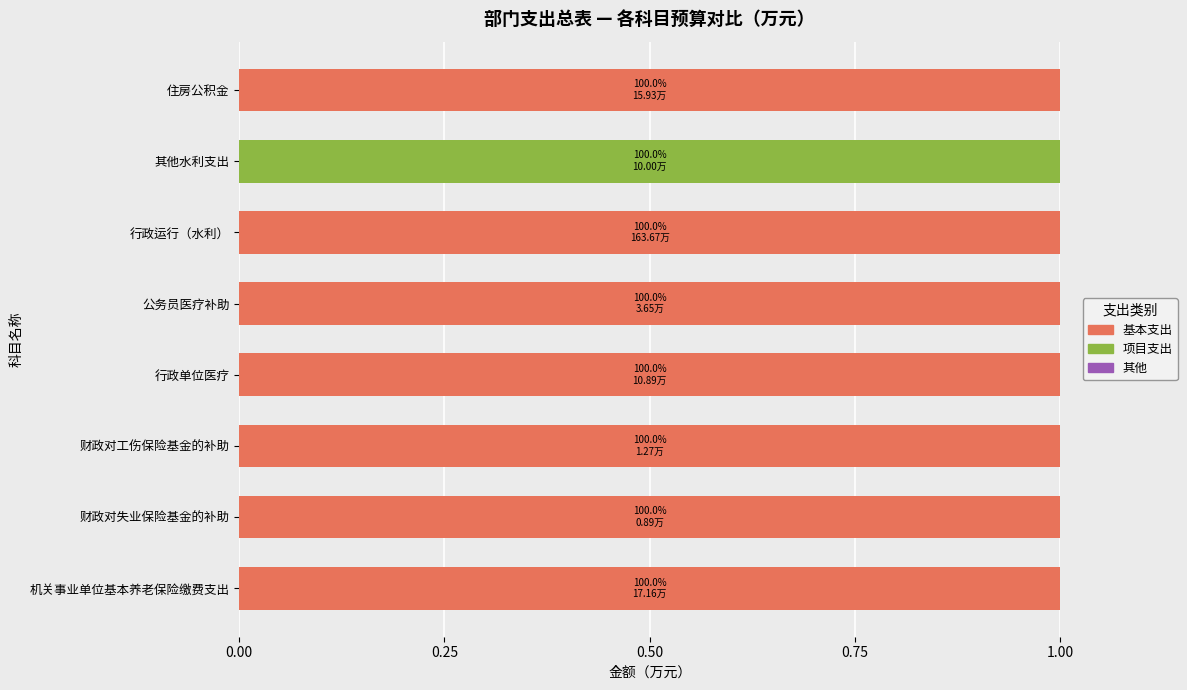

The value of 基本支出 at 行政运行（水利） is 1. True or false?

True